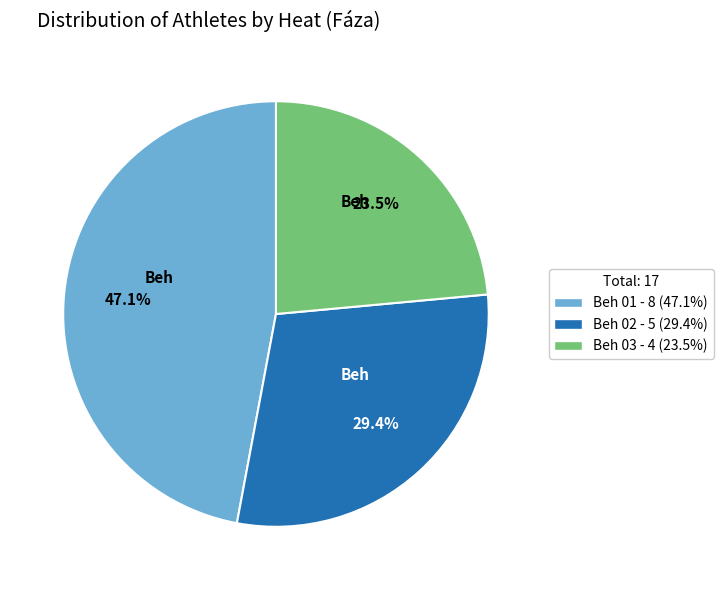

Which category has the biggest portion of the pie?

Beh 01